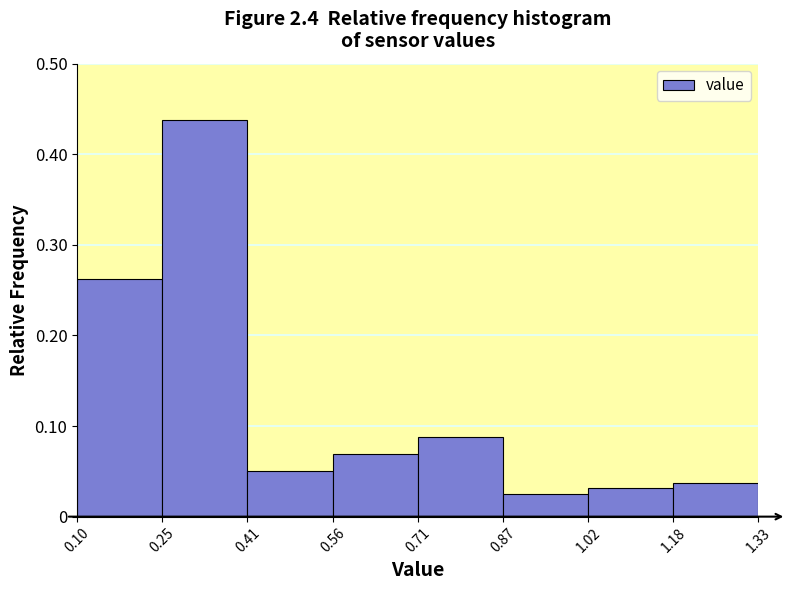

Reading left to right, transcribe this chart: for each bar, give the range it covers on the x-axis and its height. The values are not printed on the chart, so give them approximately, as read against the axis.

0.10 to 0.25: 0.26
0.25 to 0.41: 0.44
0.41 to 0.56: 0.05
0.56 to 0.71: 0.07
0.71 to 0.87: 0.09
0.87 to 1.02: 0.03
1.02 to 1.18: 0.03
1.18 to 1.33: 0.04